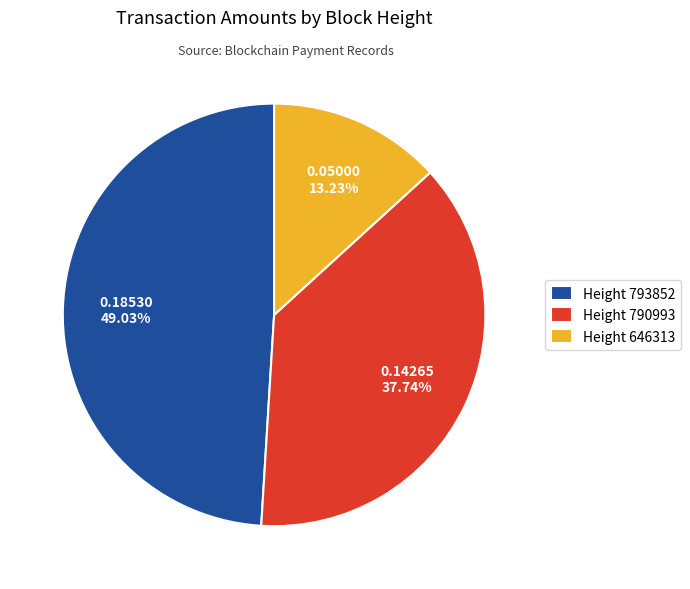

Rank the categories by value from lowest to highest.

Height 646313, Height 790993, Height 793852